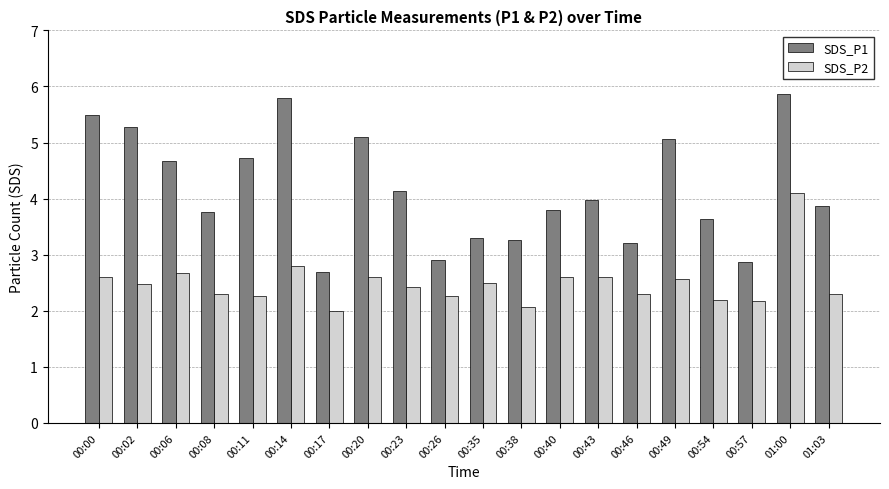

Which series has the widest spread of values?

SDS_P1